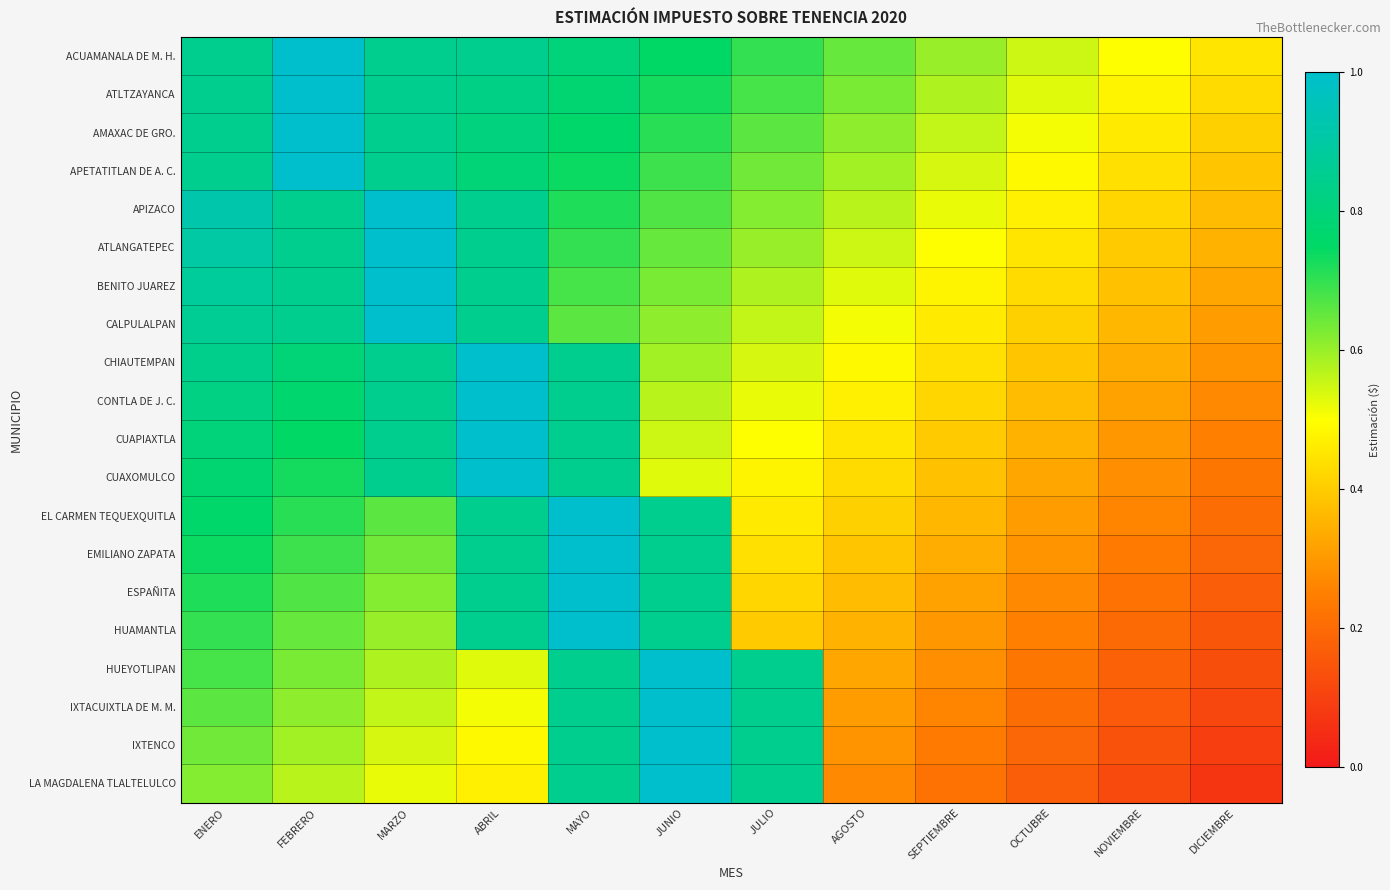

Which category has the highest value across all series?

FEBRERO